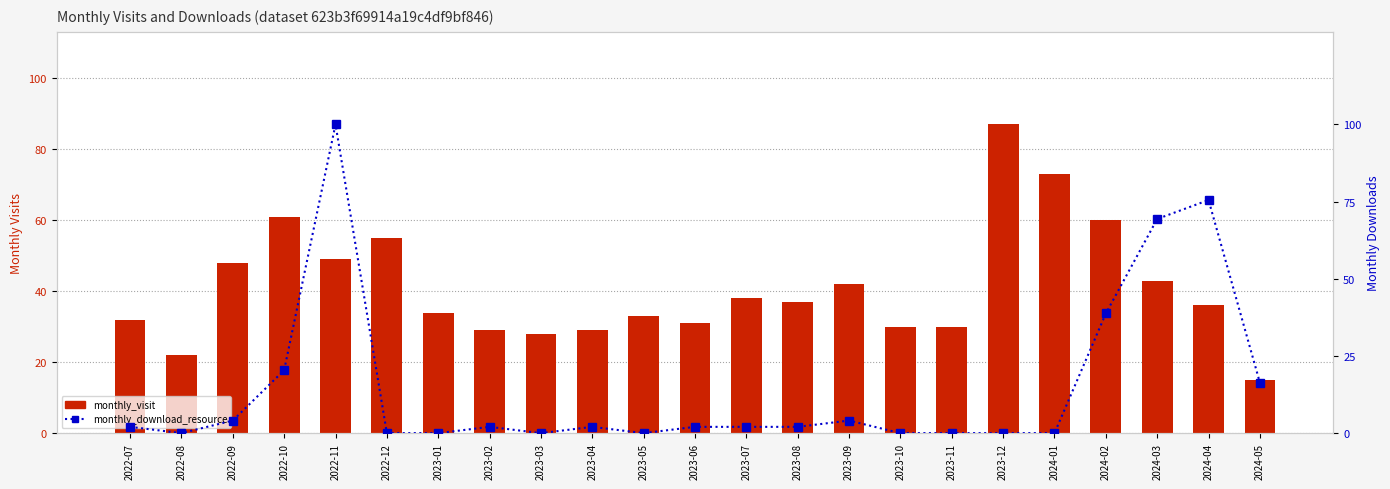

What is the approximate value of monthly_visit at 2022-11?

49.0